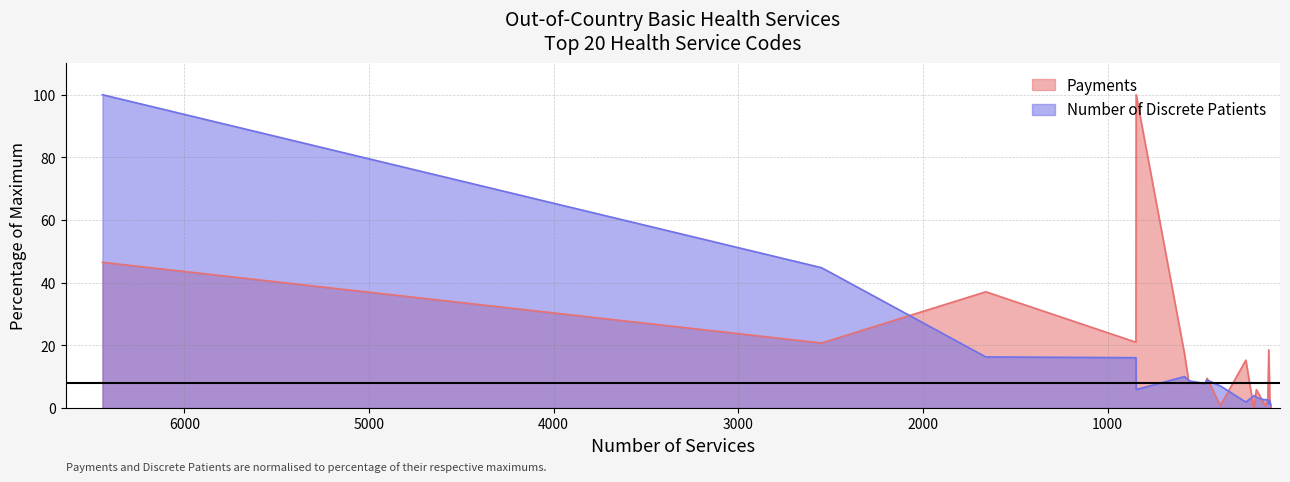

How many data points does each series have?

20